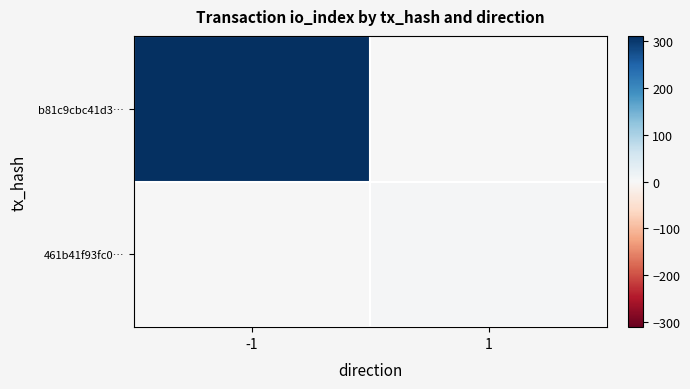

Between -1 and 1, which series saw the biggest shift?

b81c9cbc41d3…